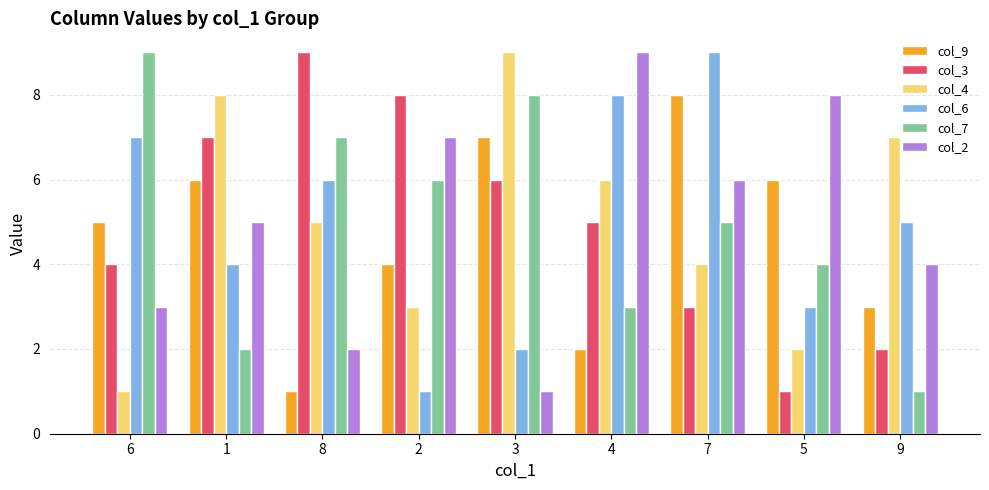

Is it true that col_6 equals 9 at 9?

False